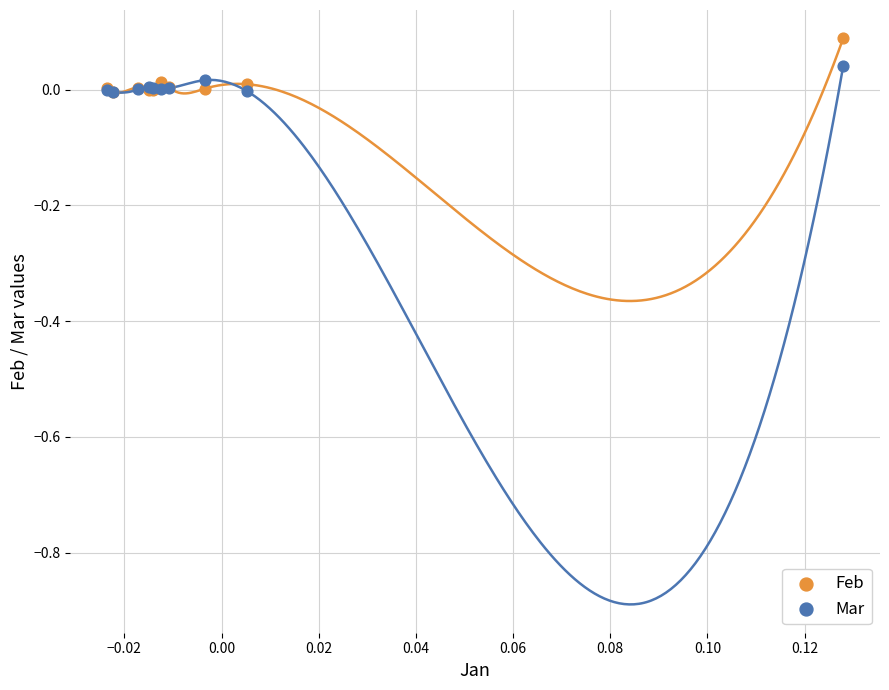

What are all the series names shown in the legend?

Feb, Mar